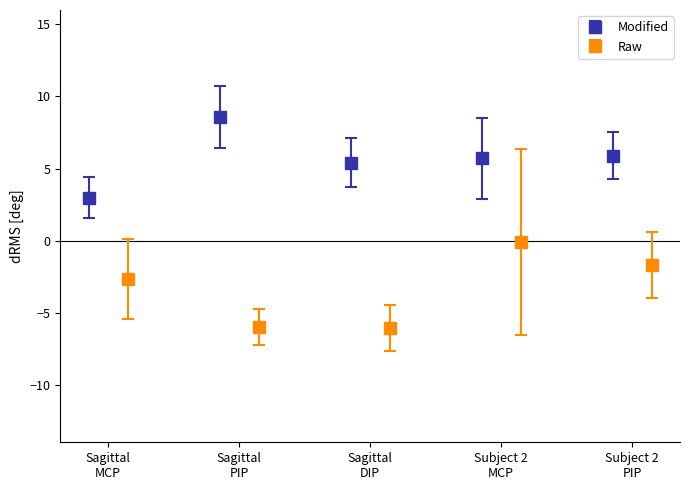

How many interior local valleys does the Modified series have?

1